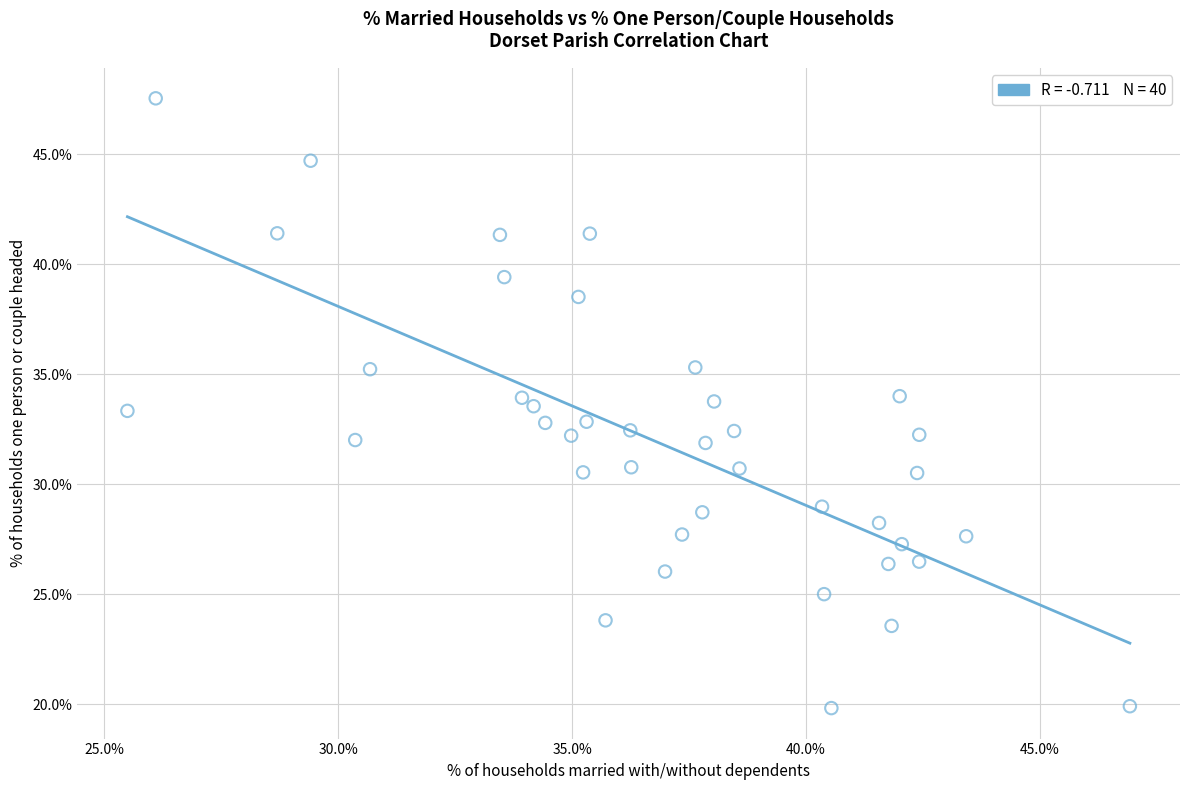

What is the range of Y values (max minus min)?

27.7